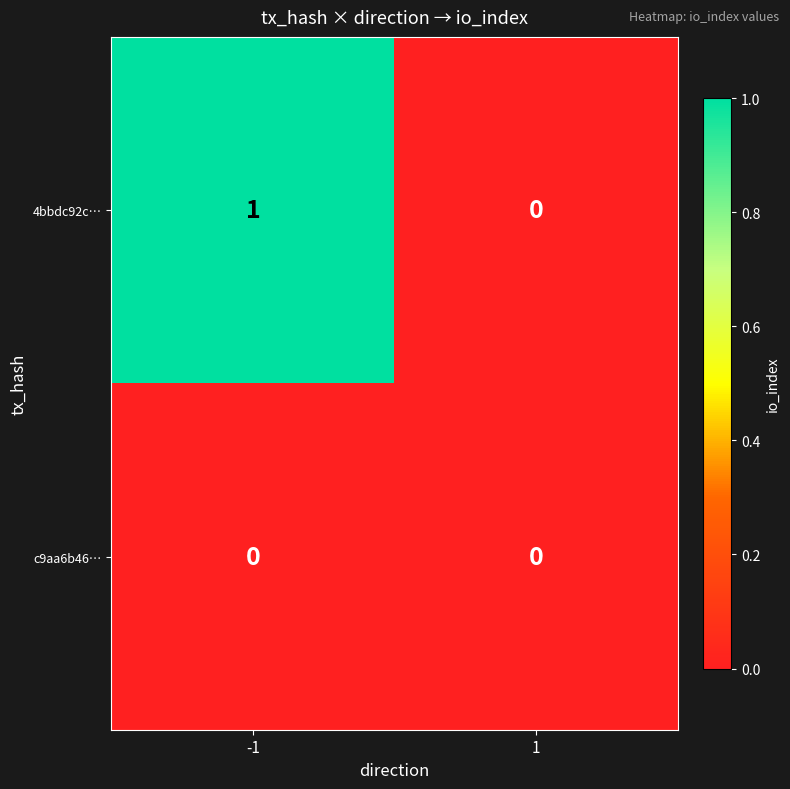

List the series in order of their overall mean, lowest first.

c9aa6b46…, 4bbdc92c…